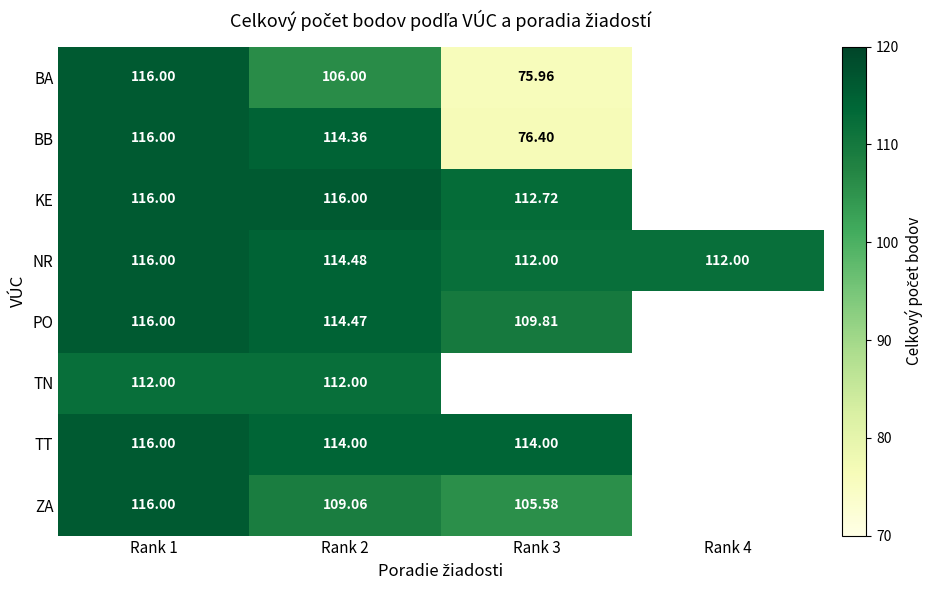

How many data points does each series have?

4